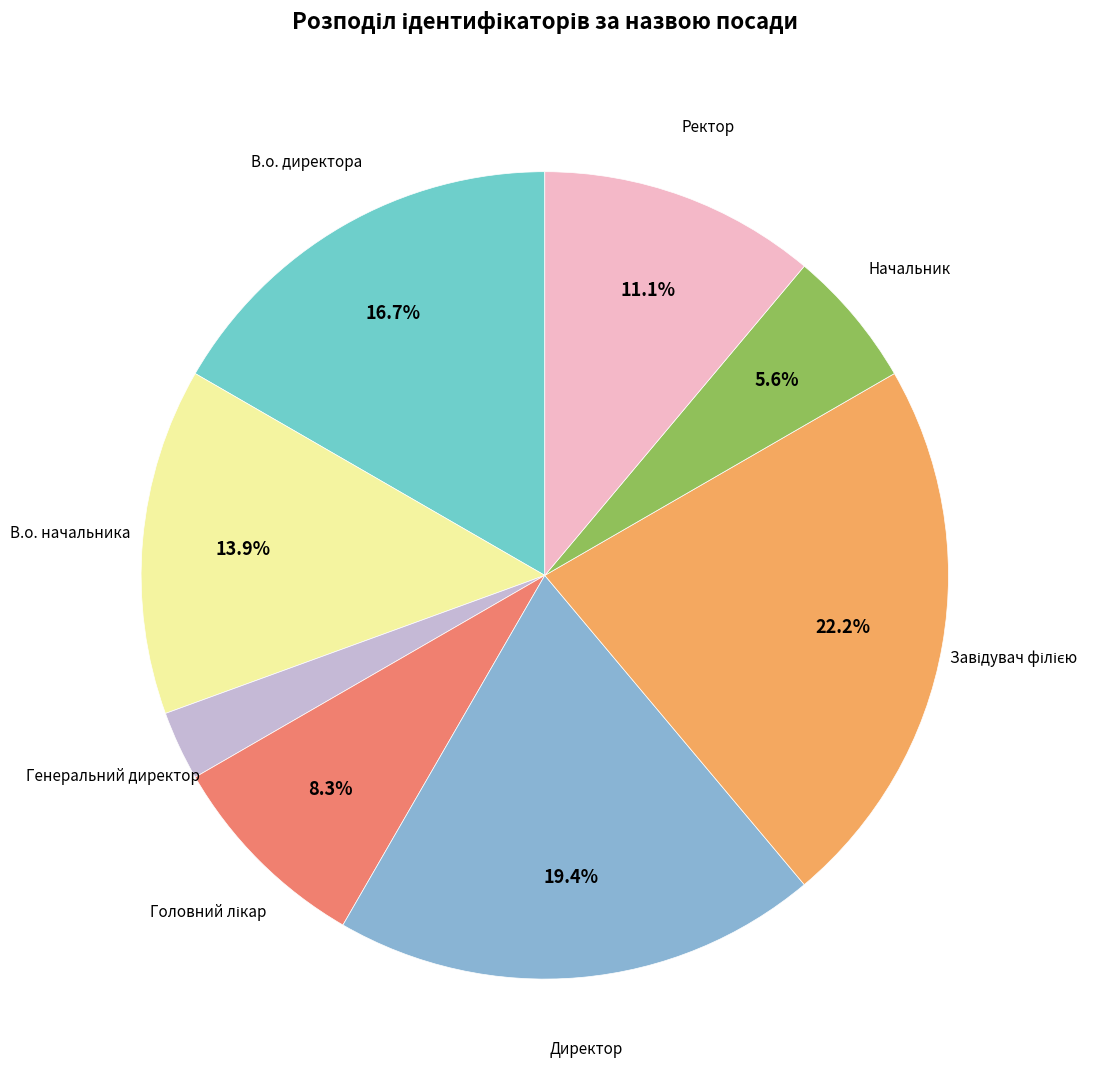

Is it true that Начальник is 1% of the pie?

False